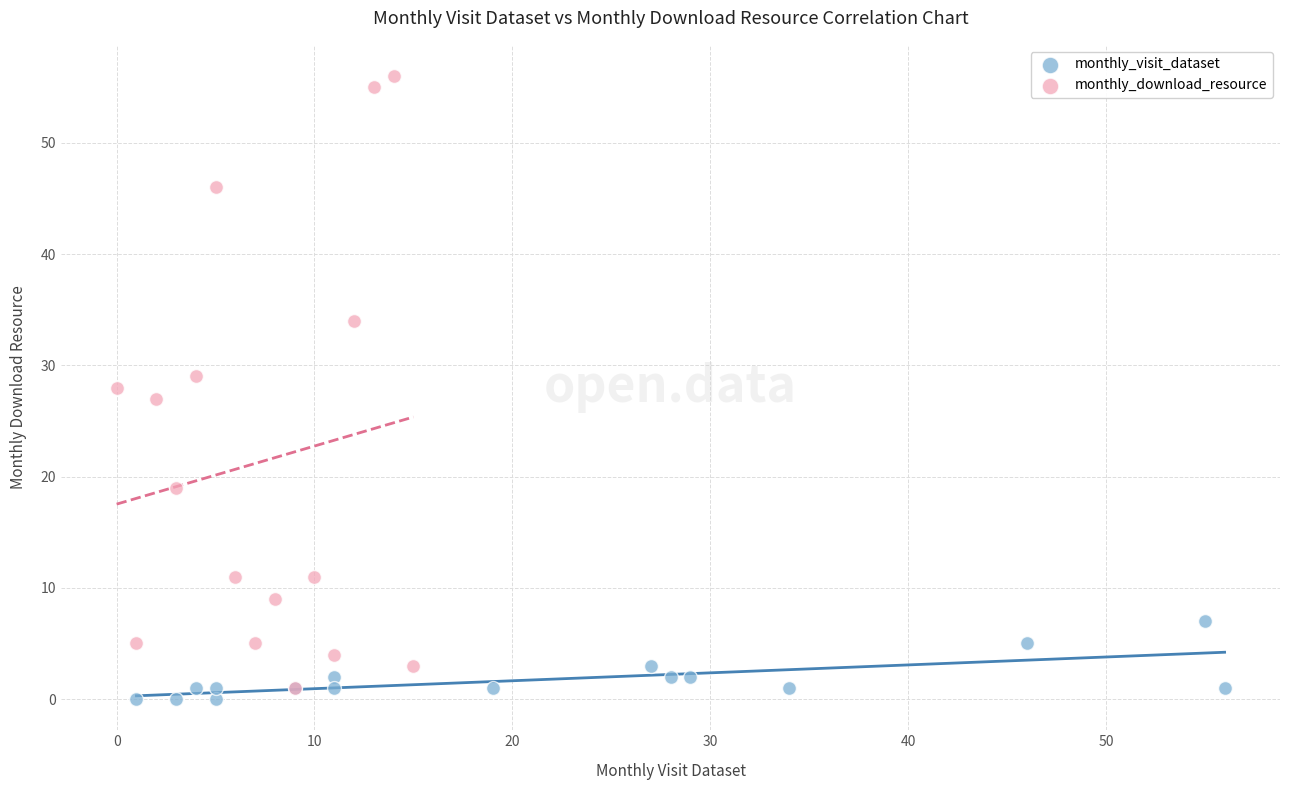

Which series reaches the minimum Y coordinate?

monthly_visit_dataset